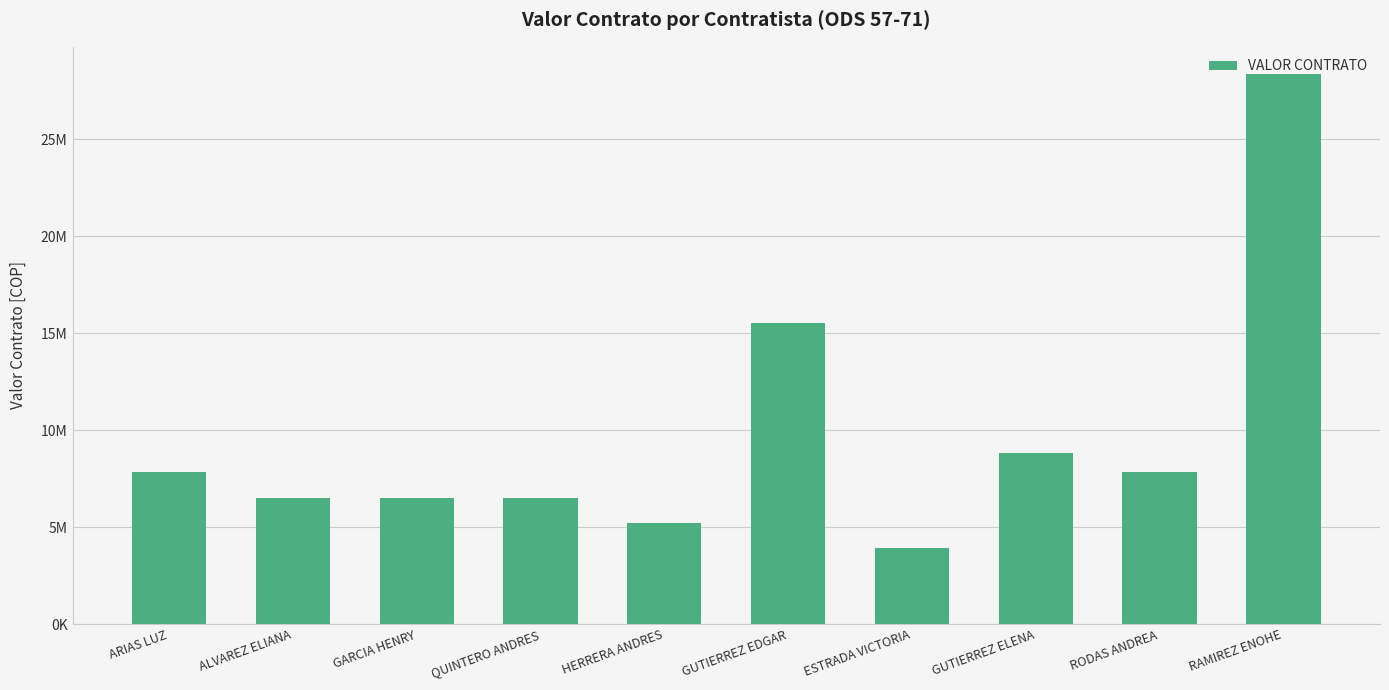

At which label does the data first exceed 7840000?

GUTIERREZ EDGAR